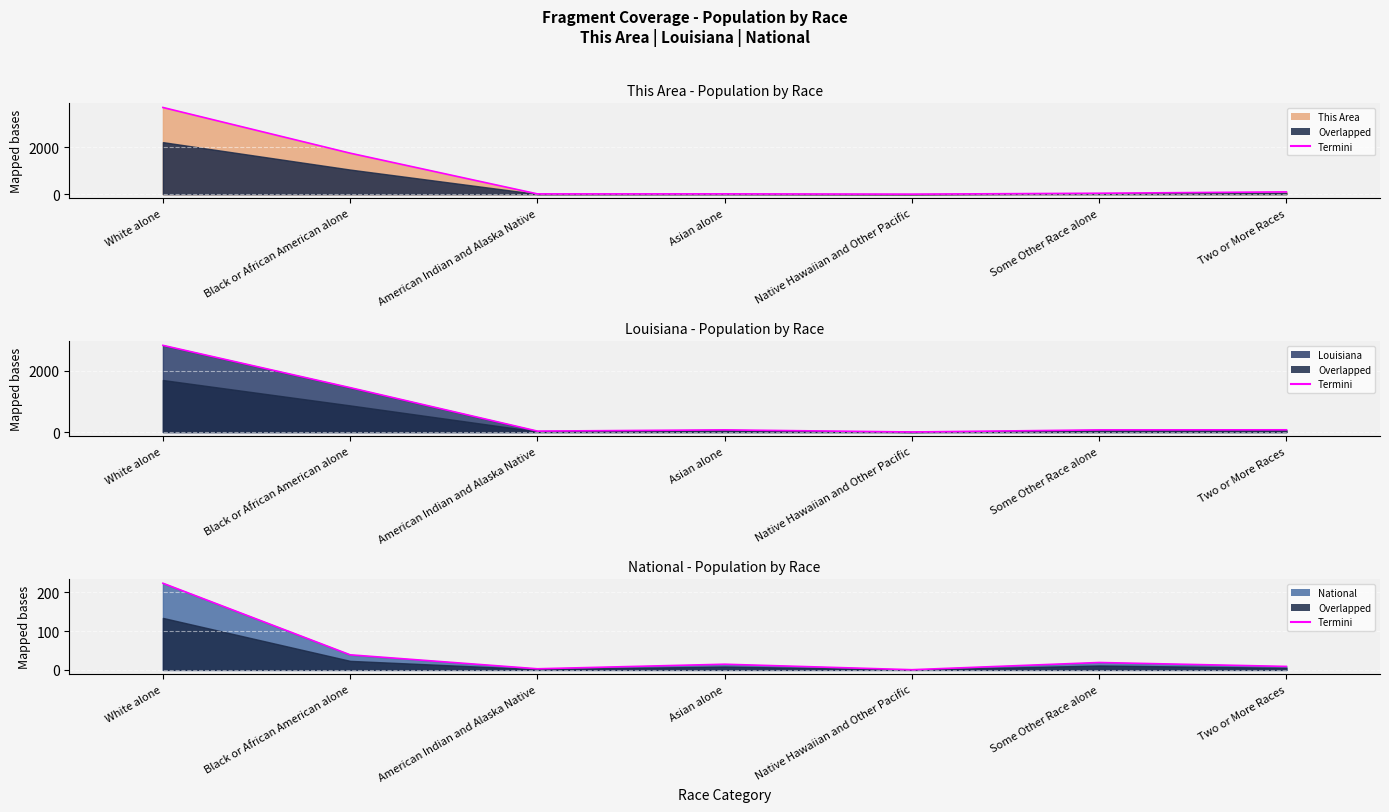

True or false: This Area and Louisiana intersect in this chart.

True